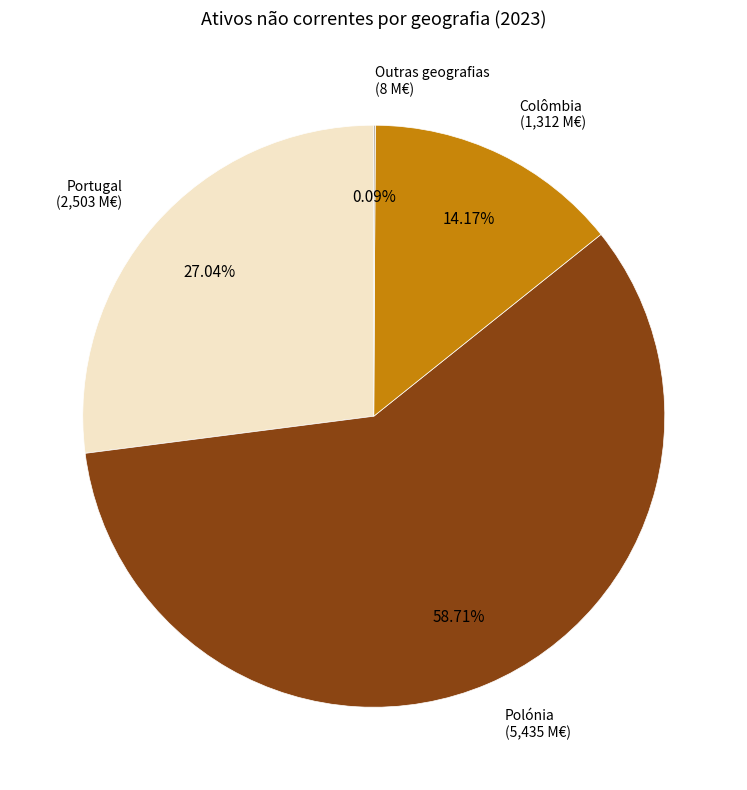

Is there a majority slice in this chart?

Yes